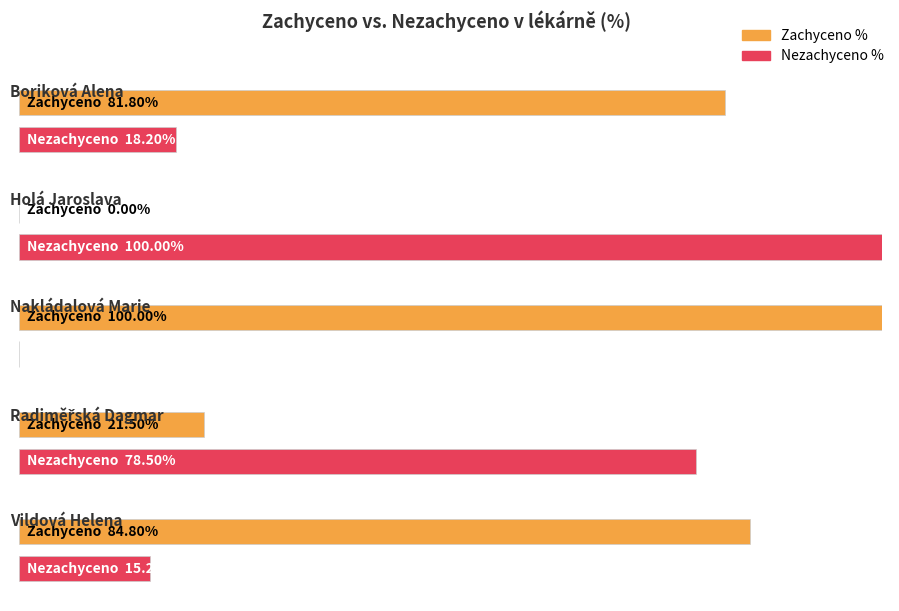

Which category has the highest value in the Nezachyceno % series?

Holá Jaroslava